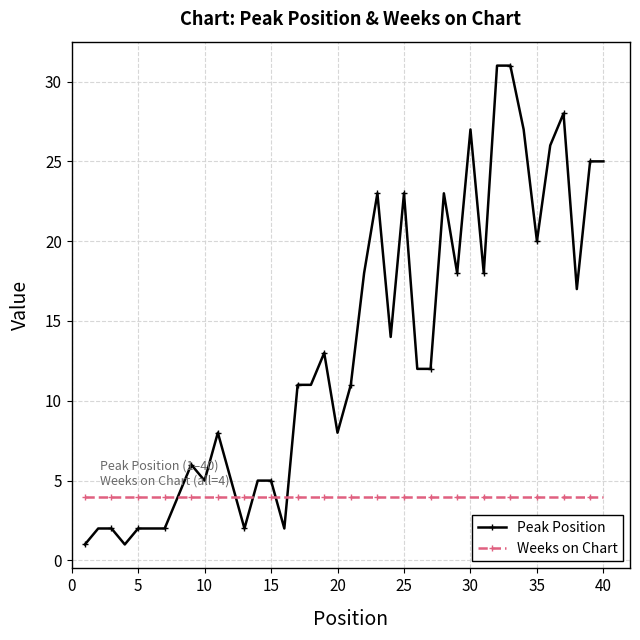

What is the difference between the maximum and minimum values in the Peak Position series?

30